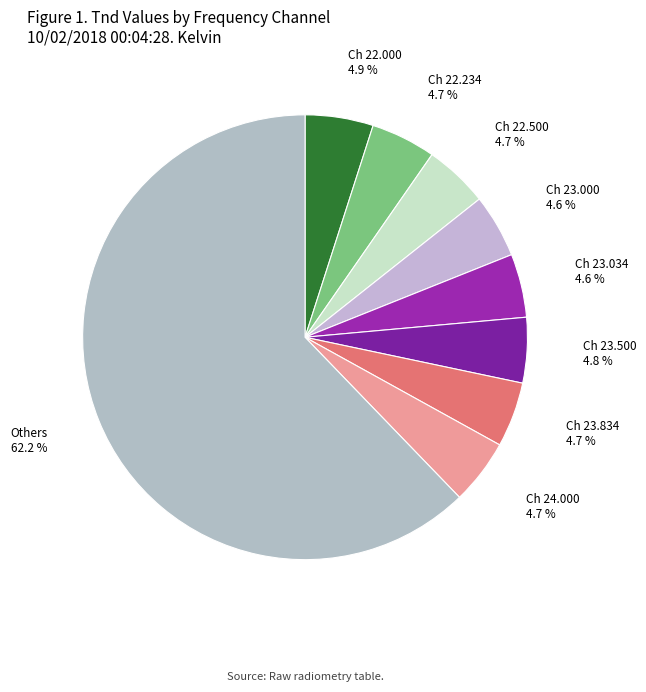

Do Ch 23.034 4.6 % and Others 62.2 % together represent more than half of the pie?

Yes